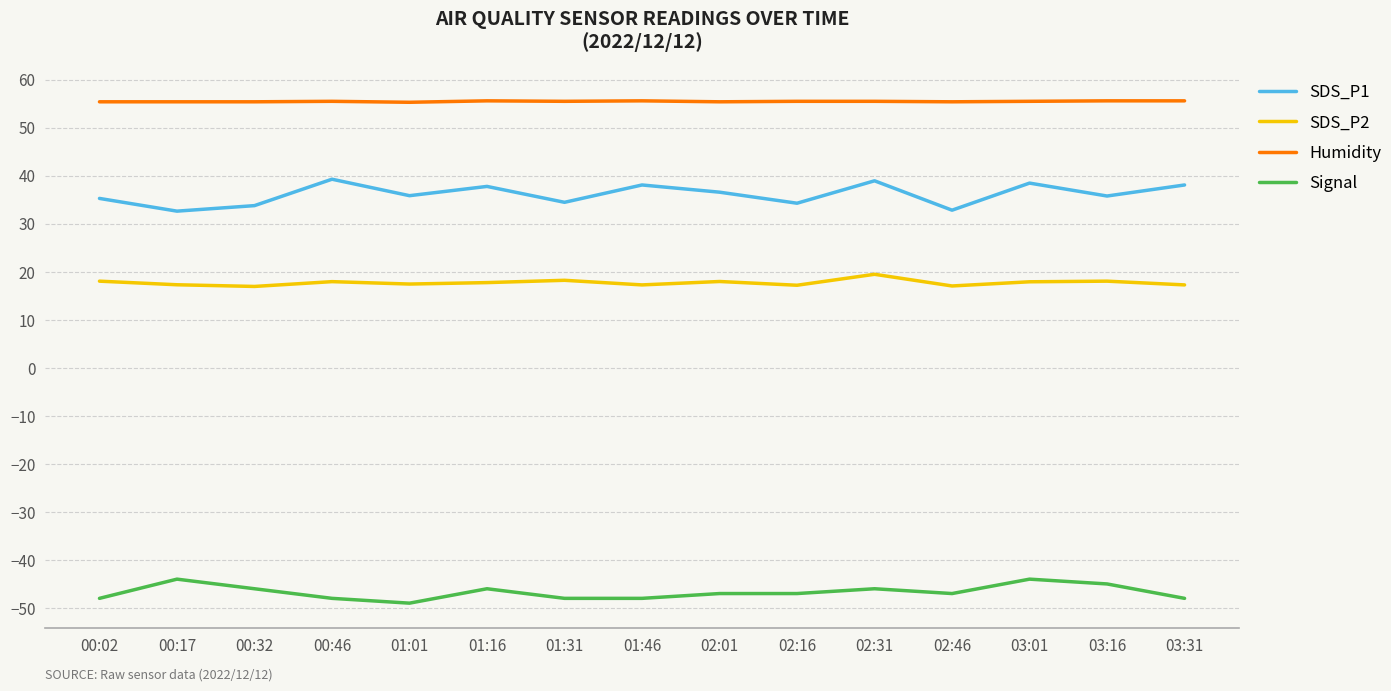

The SDS_P2 series shows 17.9 at 00:46. True or false?

True